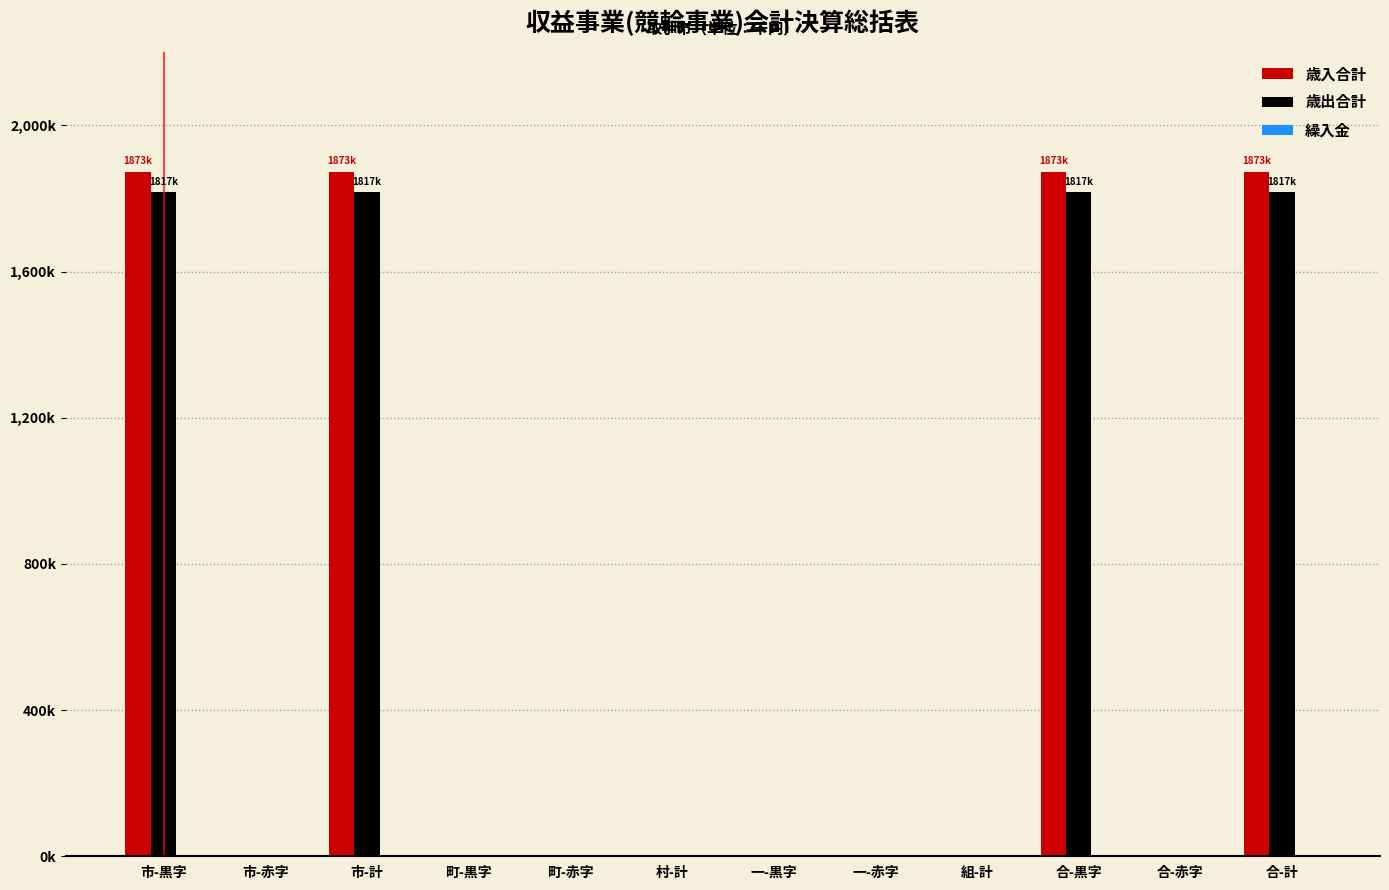

Does the chart contain stacked bars?

No